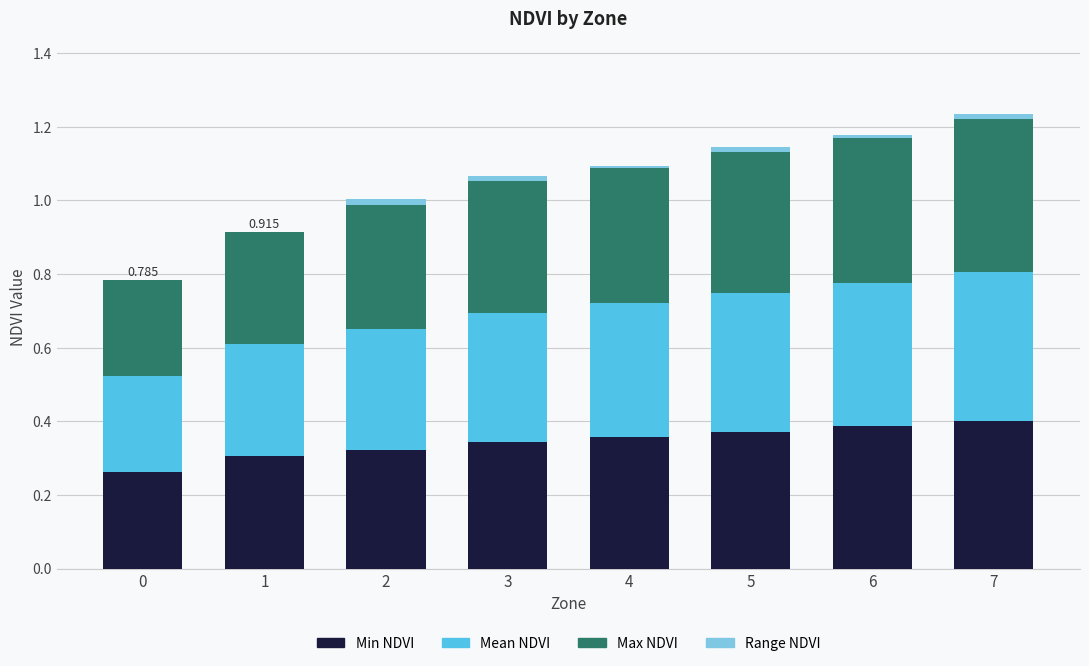

What are all the series names shown in the legend?

Min NDVI, Mean NDVI, Max NDVI, Range NDVI